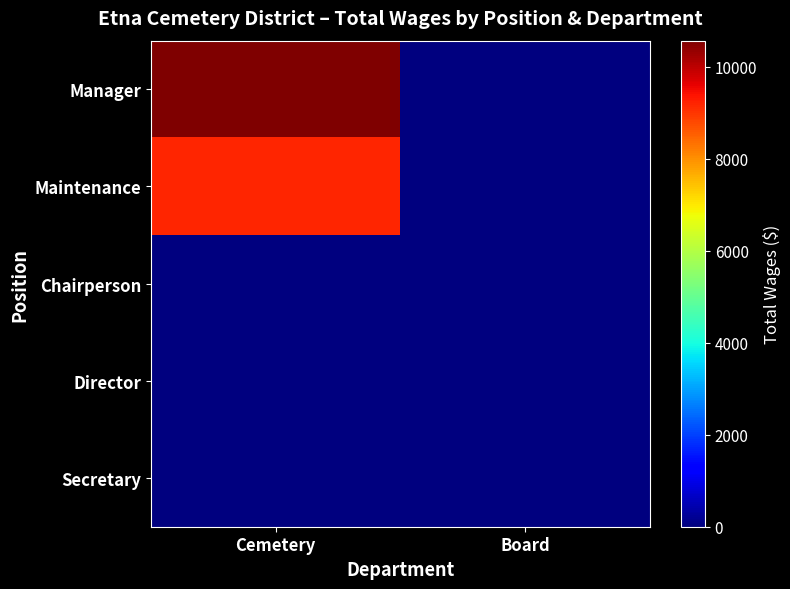

Count the number of data series in this chart.

5